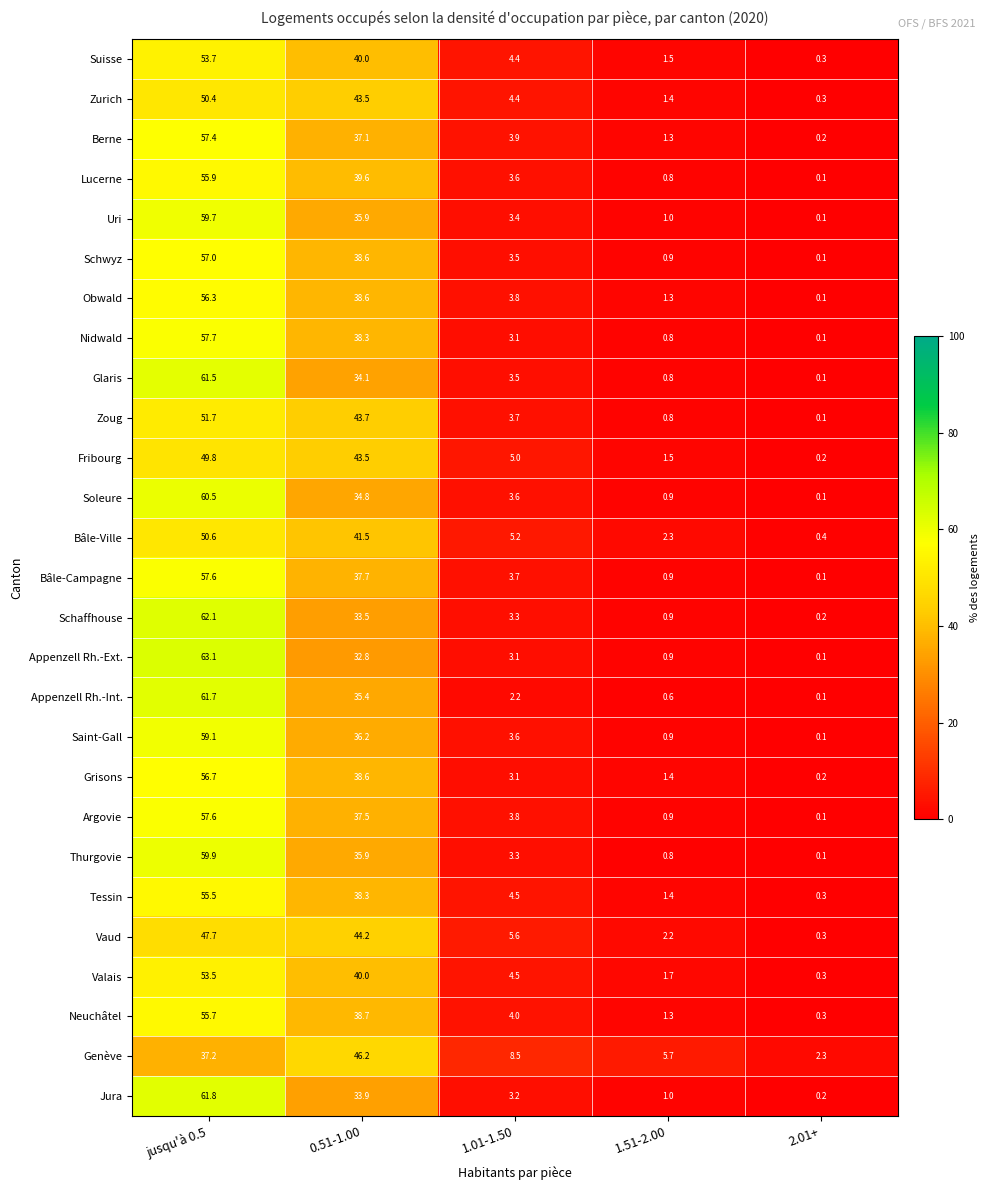

At which label does Grisons first exceed 3?

jusqu'à 0.5